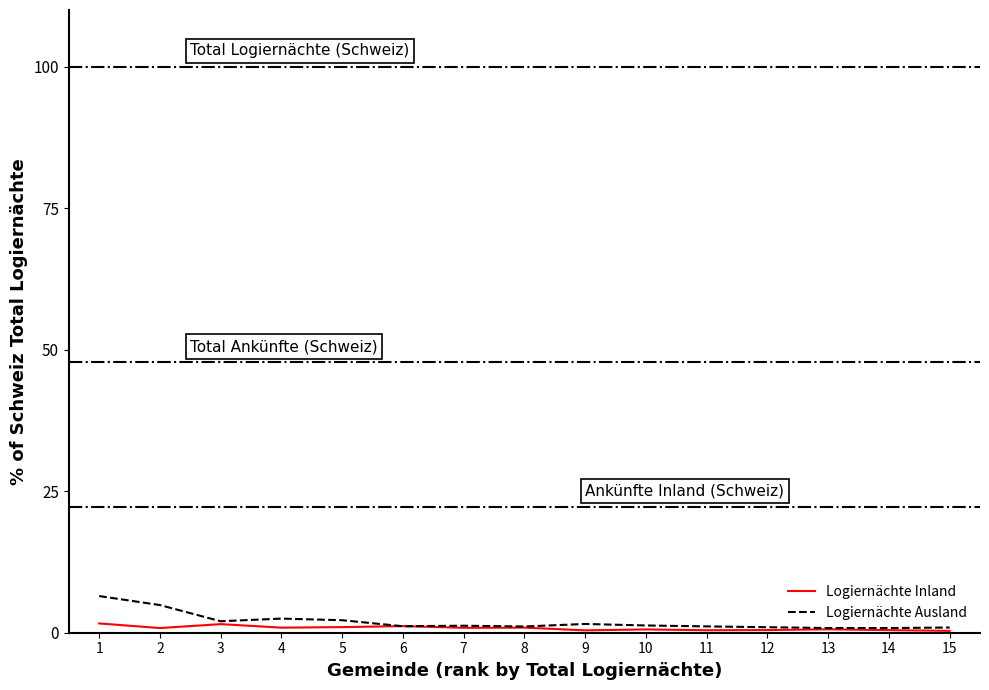

Does the chart have visible grid lines?

No